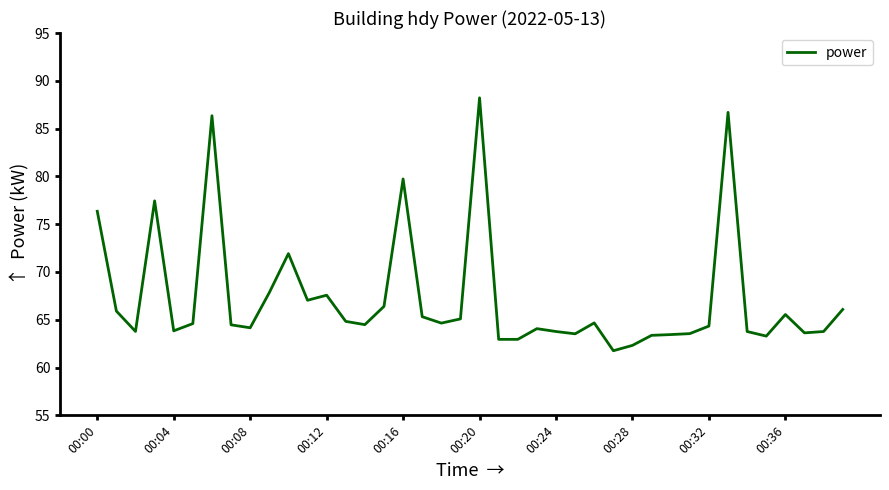

How many lines are shown in the chart?

1